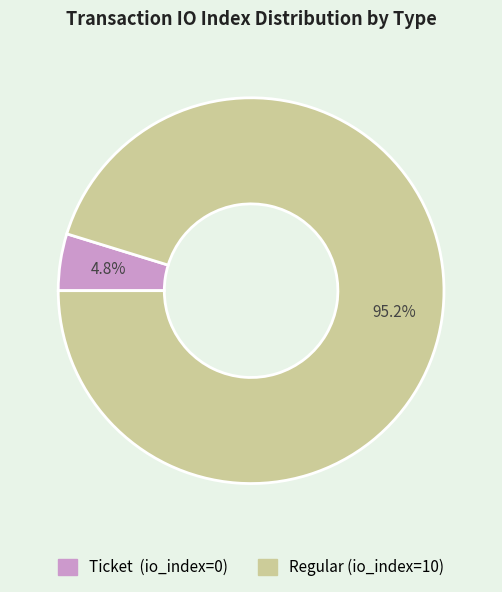

Is there any slice that represents more than half of the pie?

Yes